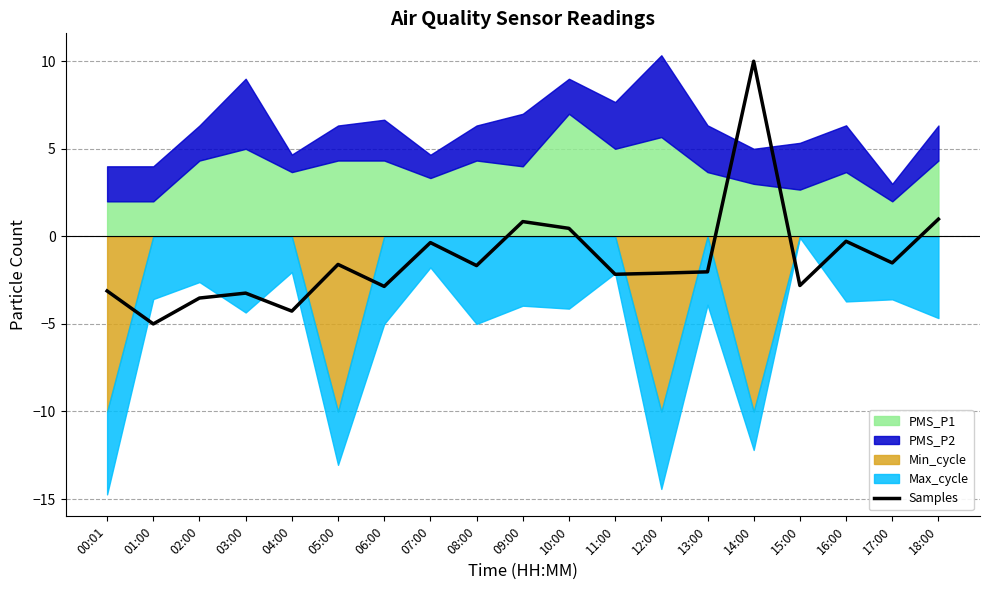

What is the difference between the maximum and minimum values?

15.0